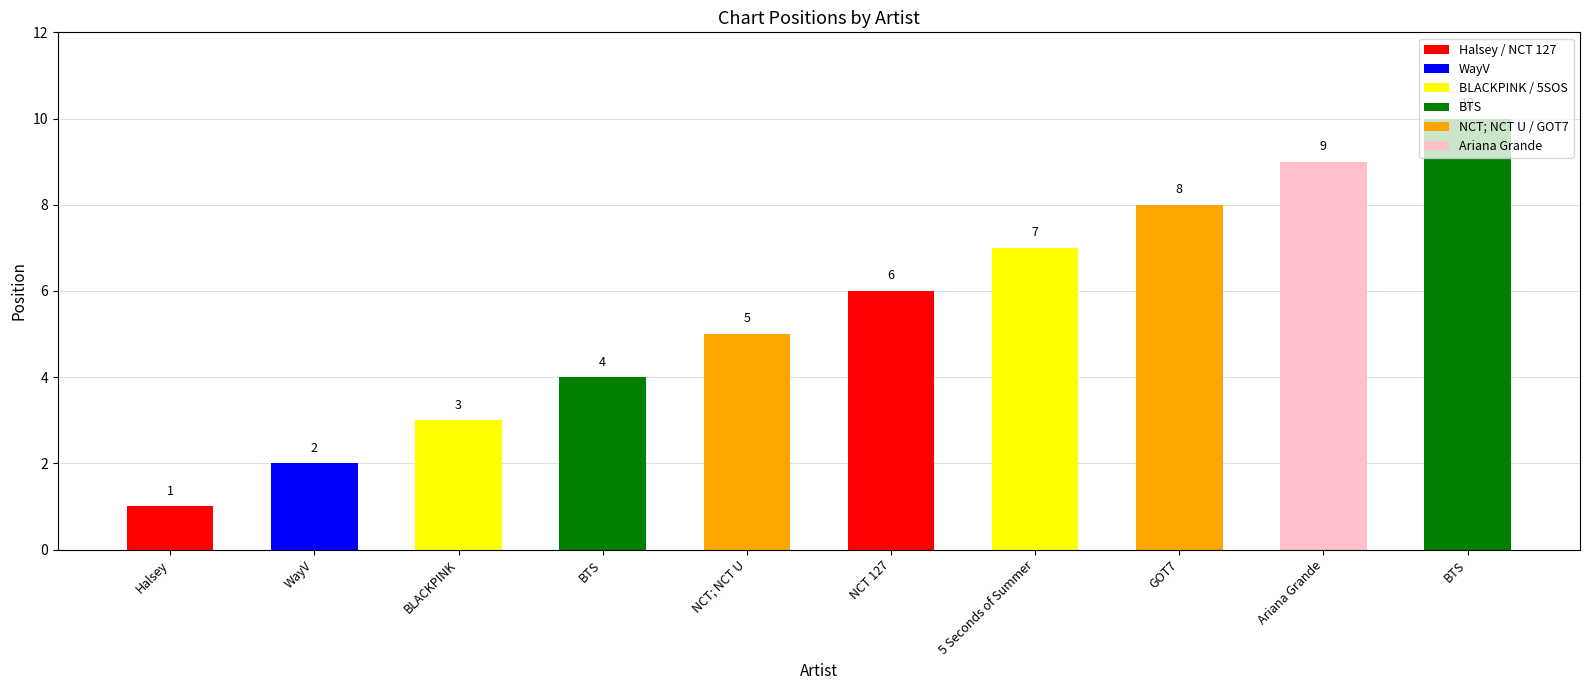

How many series are shown in this chart?

1